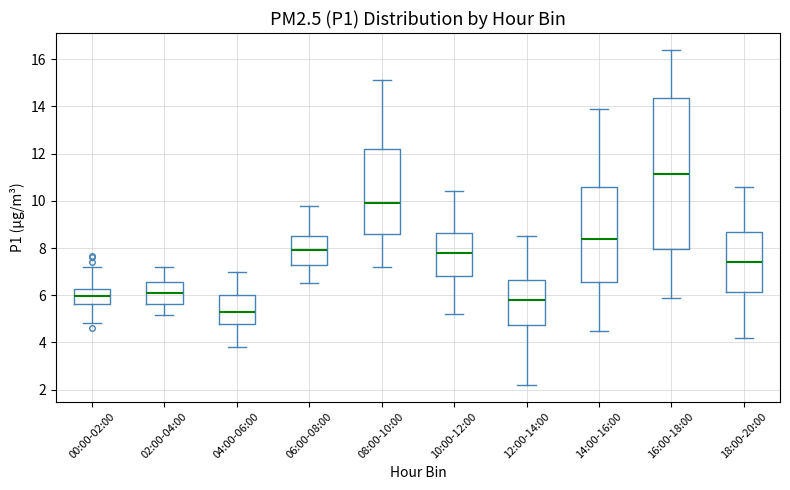

Reading left to right, read every box against the y-axis: the position of its median line, the range the box covers, and the ends of its whiskers. The values are not printed on the chart, so give them approximately, as read against the axis.

00:00-02:00: median 6.0, box 5.6 to 6.2, whiskers 4.8 to 7.2
02:00-04:00: median 6.0, box 5.6 to 6.6, whiskers 5.2 to 7.2
04:00-06:00: median 5.4, box 4.8 to 6.0, whiskers 3.8 to 7.0
06:00-08:00: median 8.0, box 7.4 to 8.6, whiskers 6.6 to 9.8
08:00-10:00: median 10.0, box 8.6 to 12.2, whiskers 7.2 to 15.2
10:00-12:00: median 7.8, box 6.8 to 8.6, whiskers 5.2 to 10.4
12:00-14:00: median 5.8, box 4.8 to 6.6, whiskers 2.2 to 8.6
14:00-16:00: median 8.4, box 6.6 to 10.6, whiskers 4.6 to 14.0
16:00-18:00: median 11.2, box 8.0 to 14.4, whiskers 6.0 to 16.4
18:00-20:00: median 7.4, box 6.2 to 8.6, whiskers 4.2 to 10.6